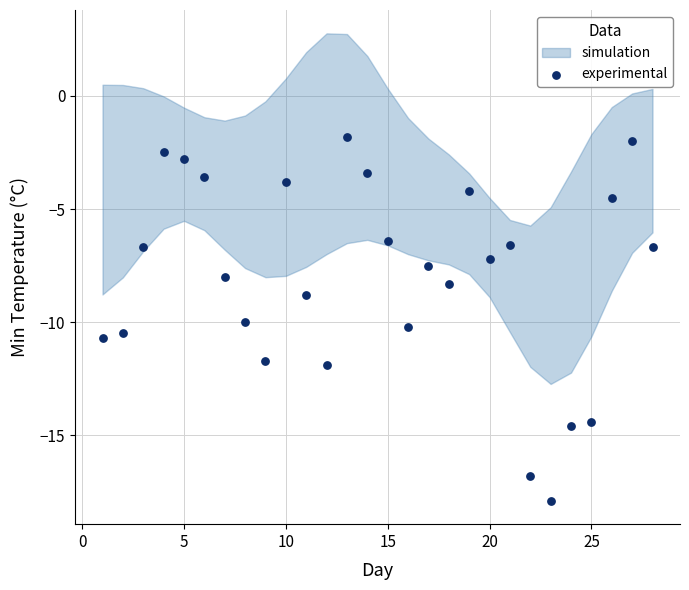

What is the range of Y values (max minus min)?

16.1